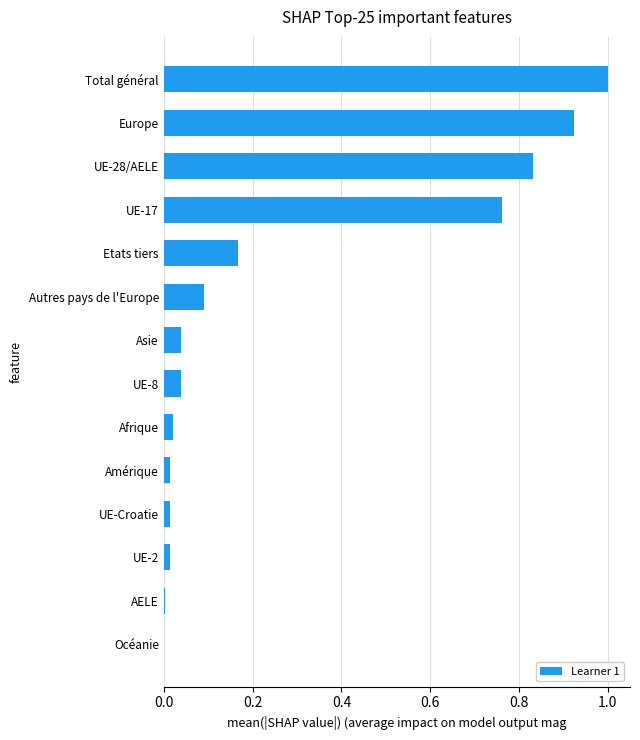

True or false: the data shows 0.3 at UE-28/AELE.

False